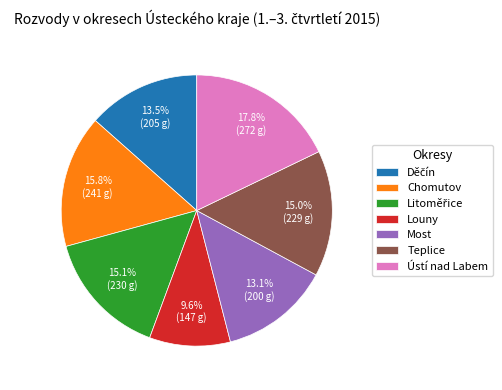

Is there any slice that represents more than half of the pie?

No